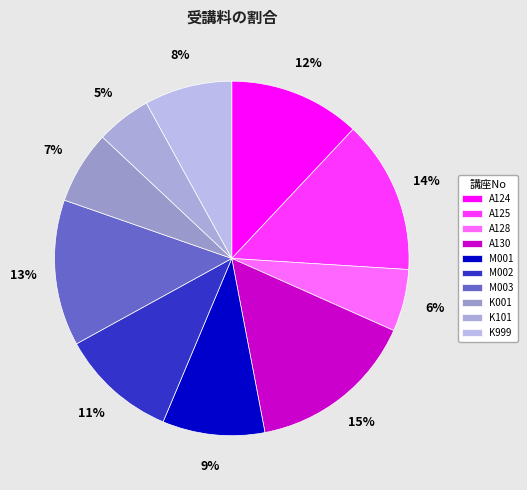

Is there any slice that represents more than half of the pie?

No